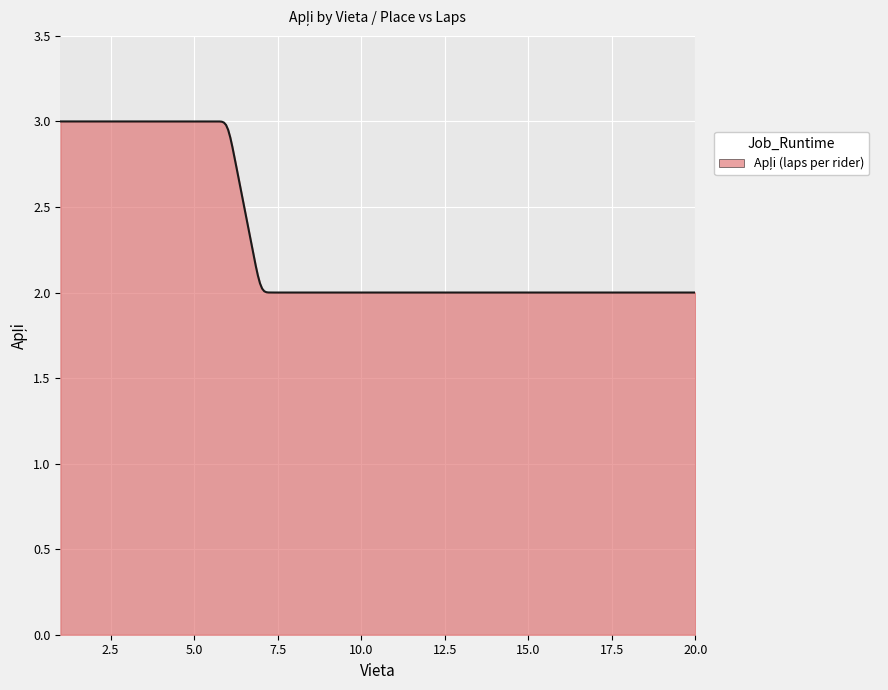

What is the difference between the maximum and minimum values?

1.0